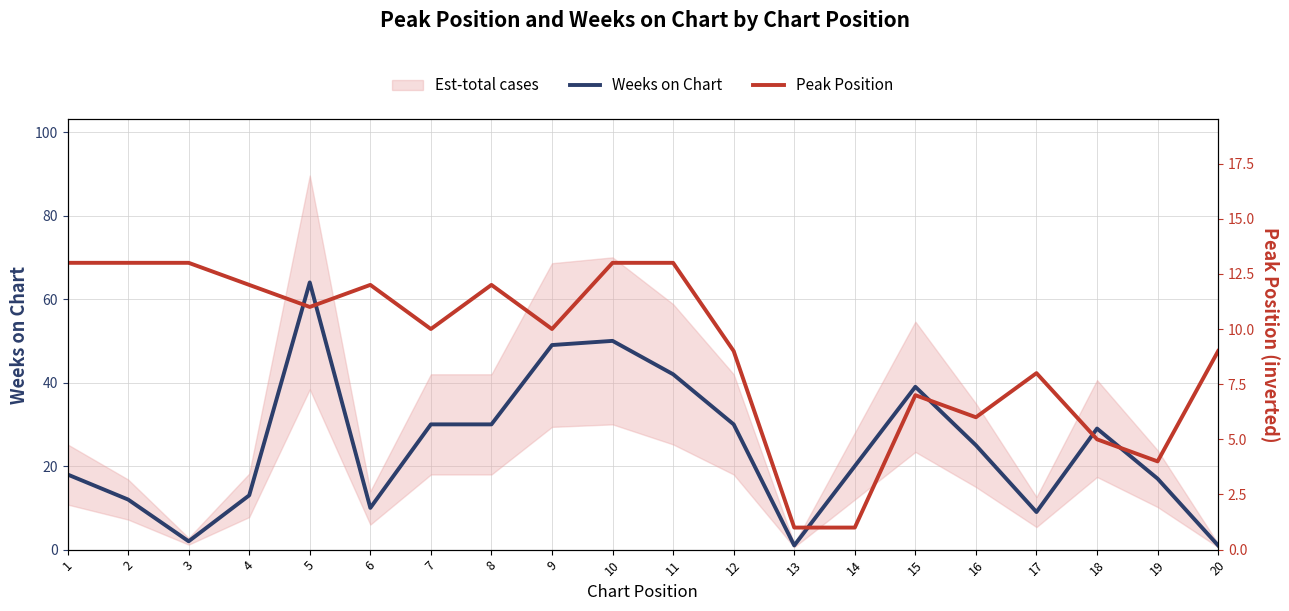

True or false: Weeks on Chart has a value of 27 at 5.

False